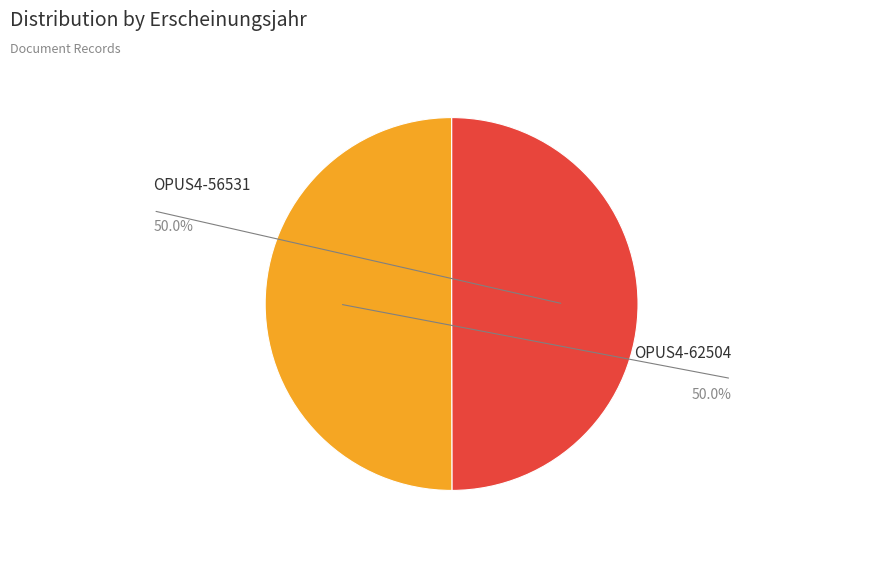

How many slices are in this pie chart?

2